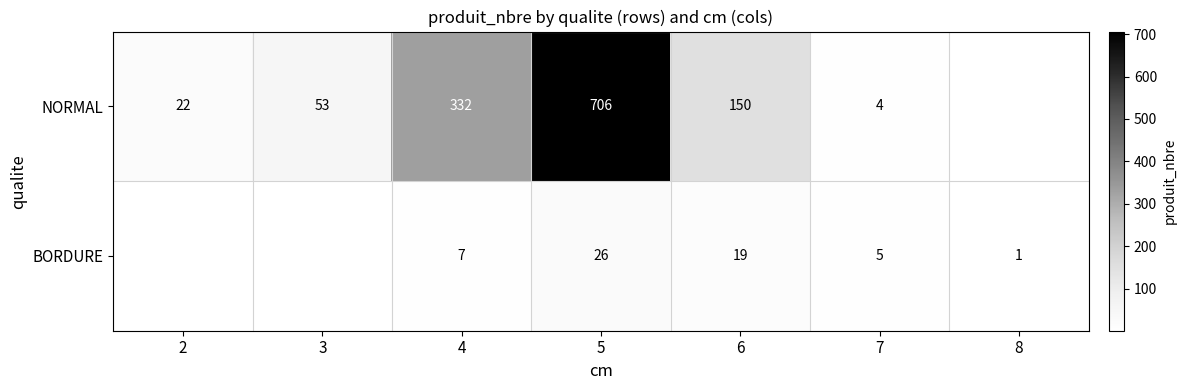

At 4, list the series in order from largest to smallest.

NORMAL, BORDURE